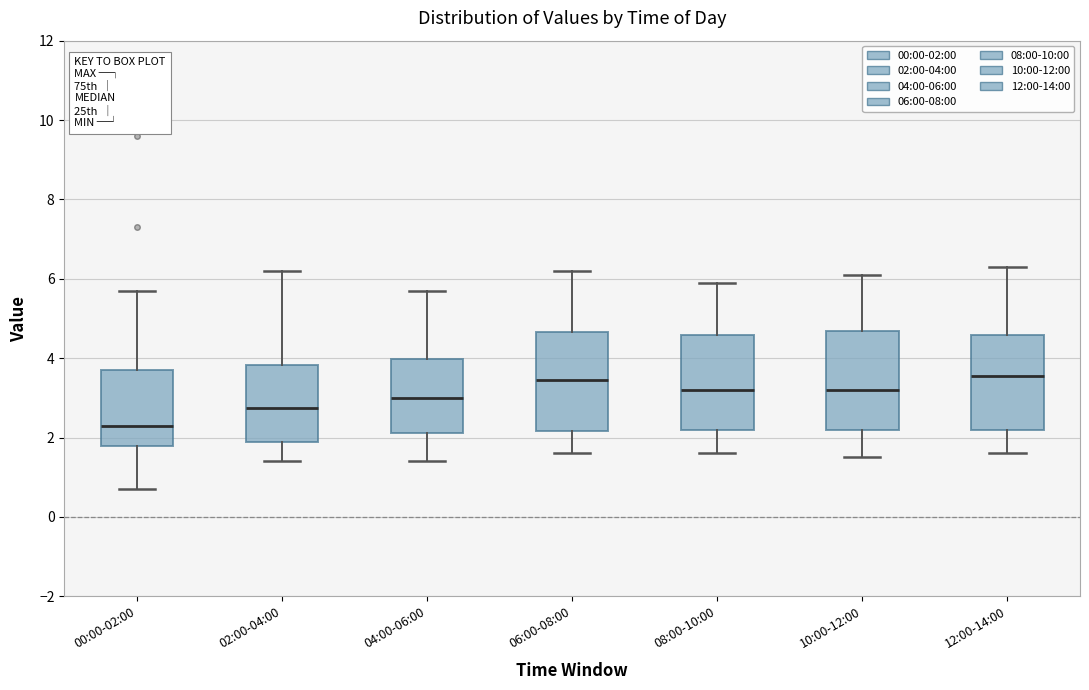

Which box's median line is the lowest?

00:00-02:00